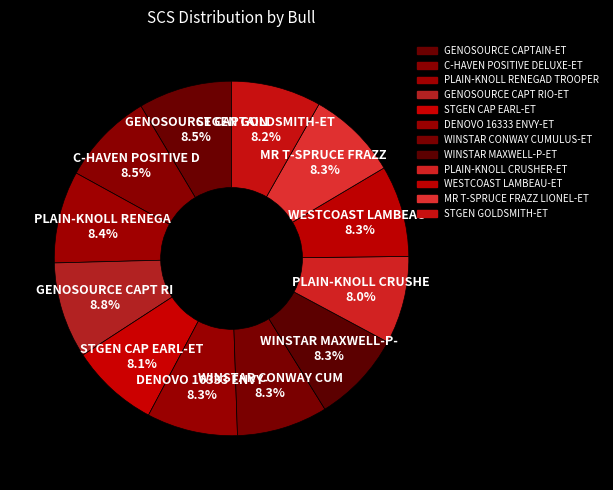

Count the number of slices in the pie.

12